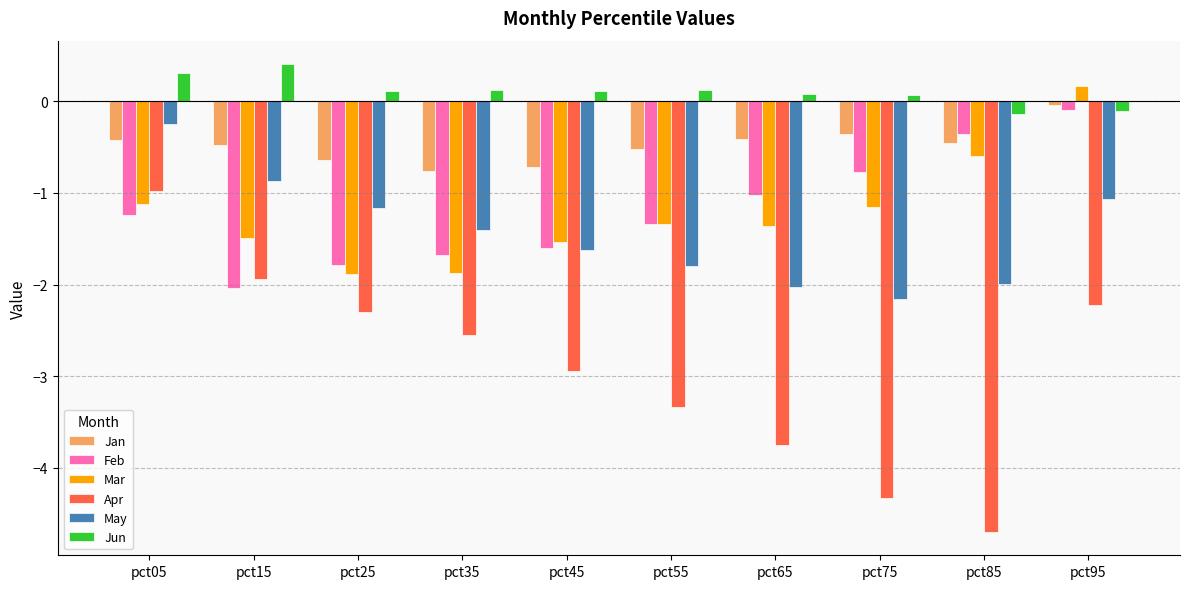

What is the lowest value of the Jun series?

-0.1